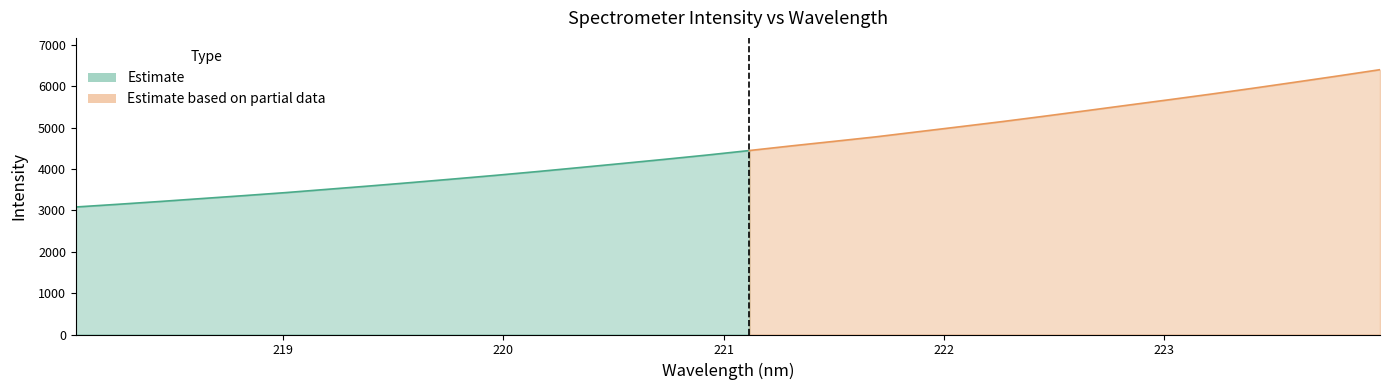

List the labels in order of value, largest first.

223.9802, 223.7895, 223.5987, 223.408, 223.2172, 223.0264, 222.8355, 222.6447, 222.4538, 222.263, 222.0721, 221.8812, 221.6902, 221.4993, 221.3083, 221.1174, 220.9264, 220.7354, 220.5444, 220.3533, 220.1623, 219.9712, 219.7801, 219.589, 219.3979, 219.2067, 219.0156, 218.8244, 218.6332, 218.442, 218.2508, 218.0596